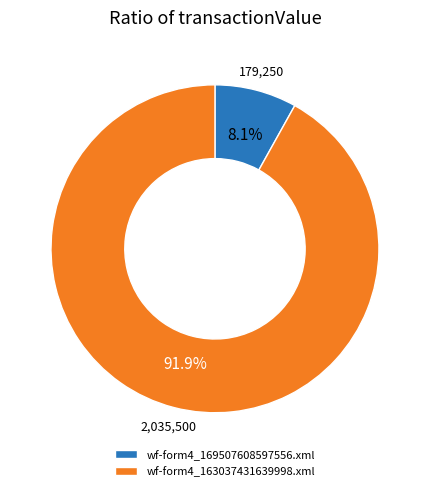

Between wf-form4_163037431639998.xml and wf-form4_169507608597556.xml, which is larger?

wf-form4_163037431639998.xml